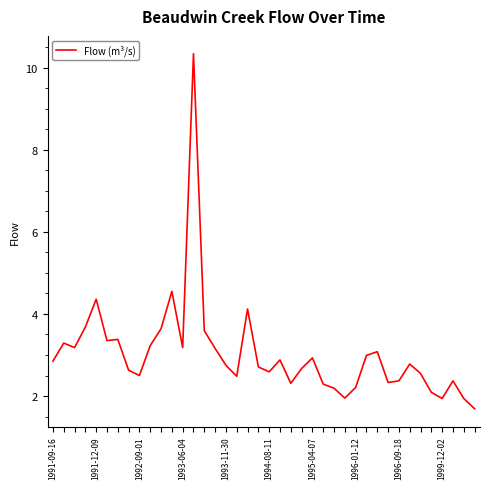

What is the difference between the second highest and second lowest values?

2.6